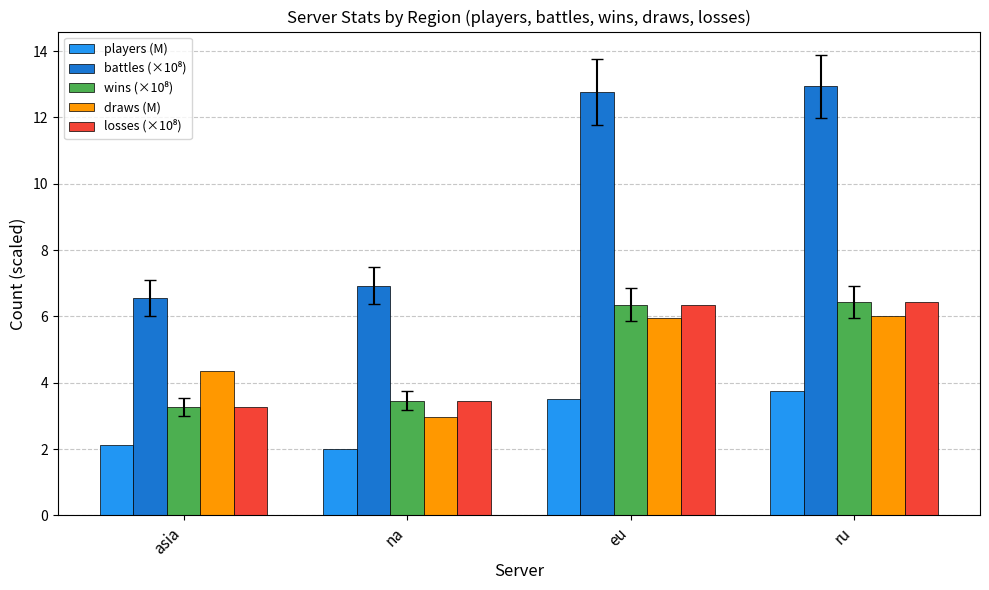

What is the sum of all players (M) values?

11.4